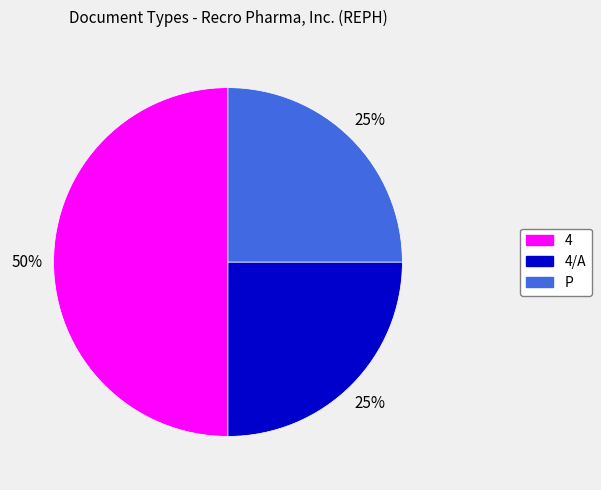

Which has a higher value, 4 or 4/A?

4